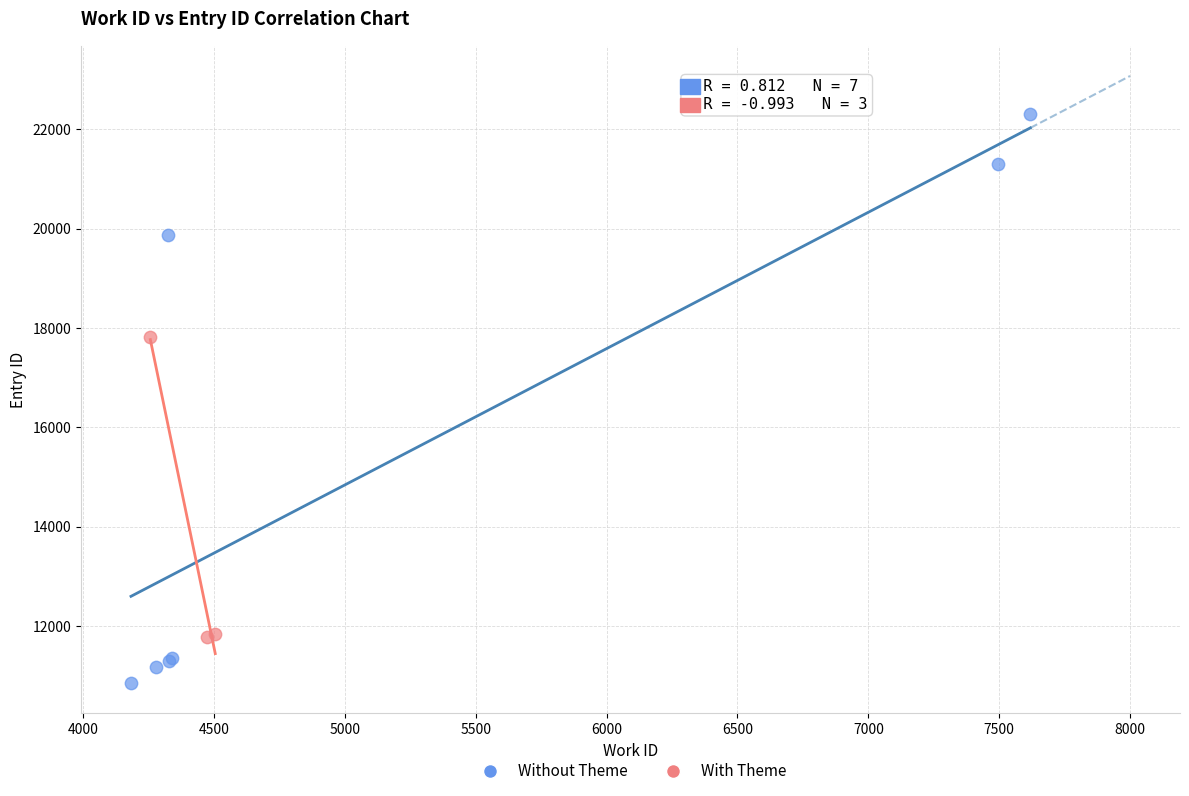

Which series reaches the minimum Y coordinate?

Without Theme